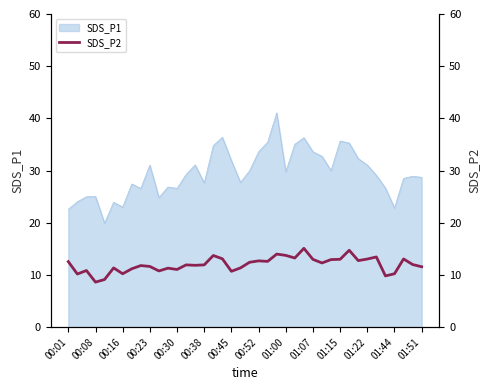

What is the minimum value for SDS_P1?

19.9